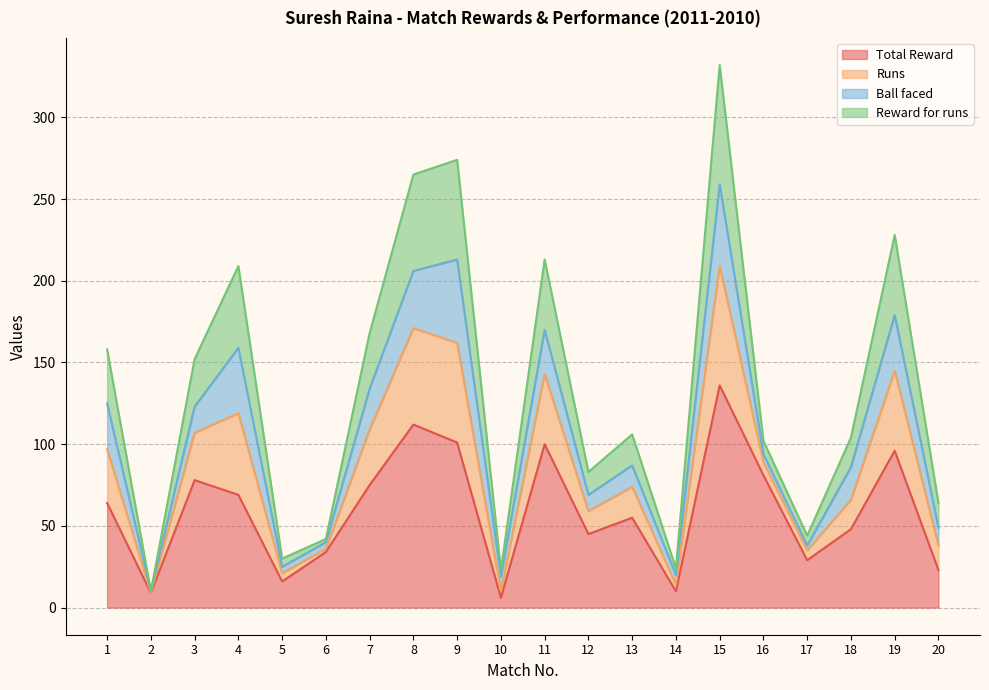

At which category does Total Reward reach its first local valley?

2